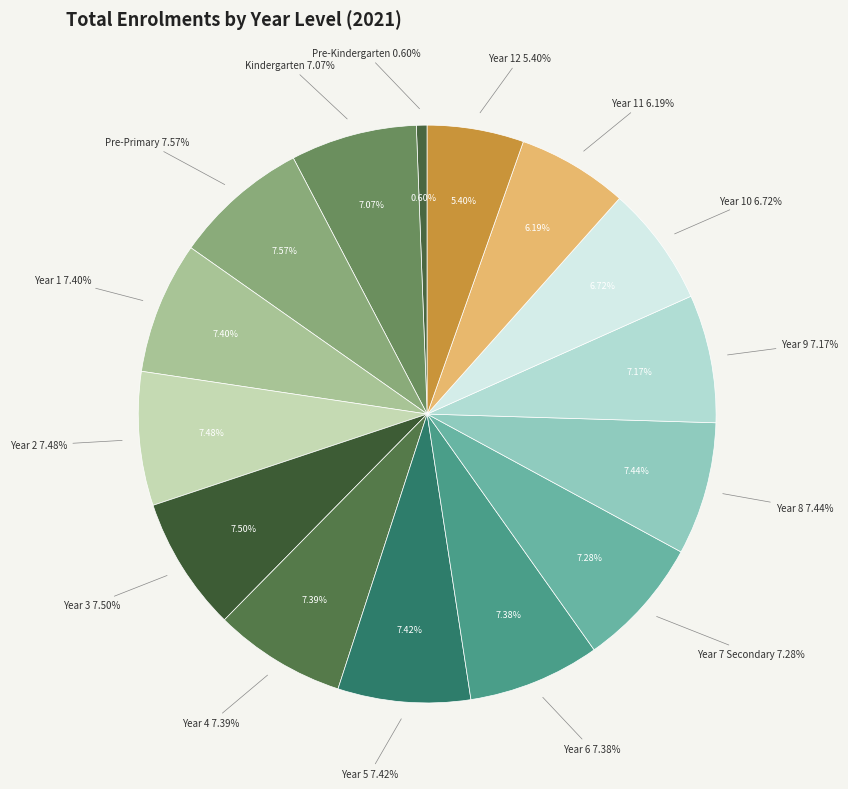

Combined, what portion of the pie is Year 12 and Year 5?

12.8%